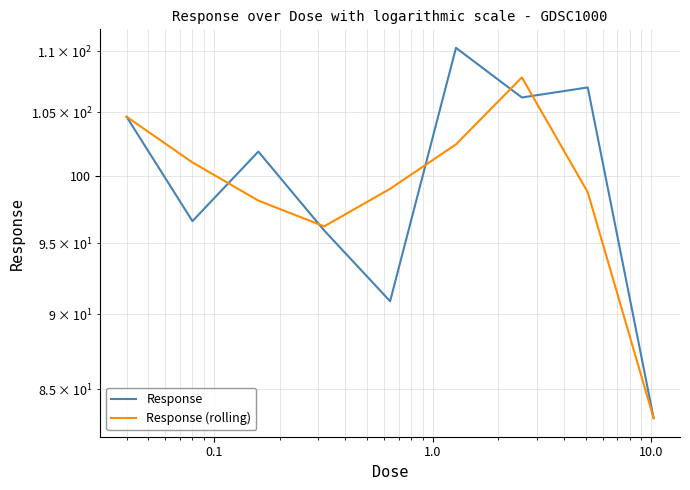

What is the minimum value for Response (rolling)?

83.1